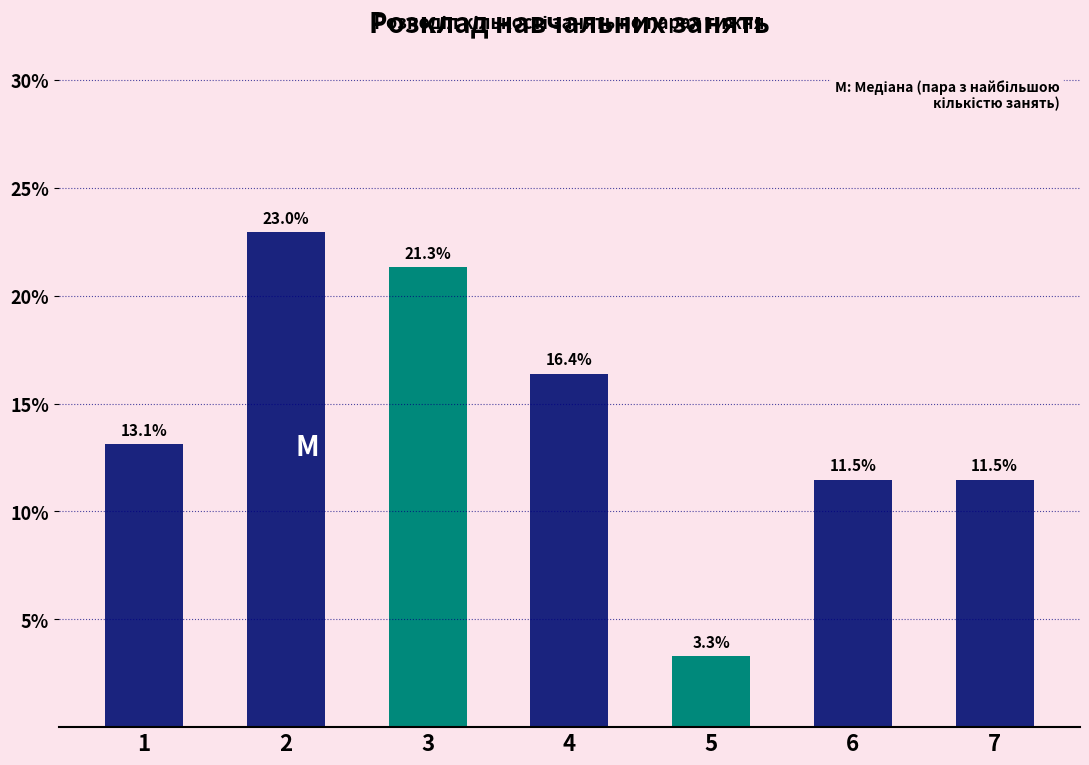

Reading right to left, list all the values displayed in this chart.

11.5	11.5	3.3	16.4	21.3	23.0	13.1